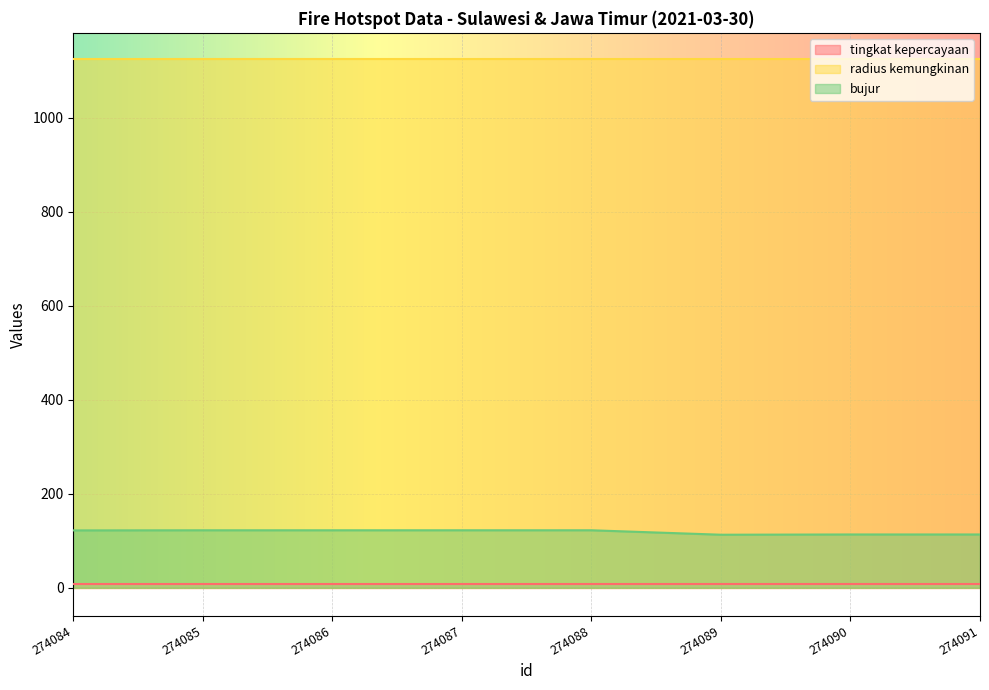

Reading right to left, extract all data points from this chart.

tingkat kepercayaan: 8.0	8.0	8.0	8.0	8.0	8.0	8.0	8.0
radius kemungkinan: 1125.0	1125.0	1125.0	1125.0	1125.0	1125.0	1125.0	1125.0
bujur: 113.5	113.5	112.9	122.4	122.4	122.4	122.4	122.2